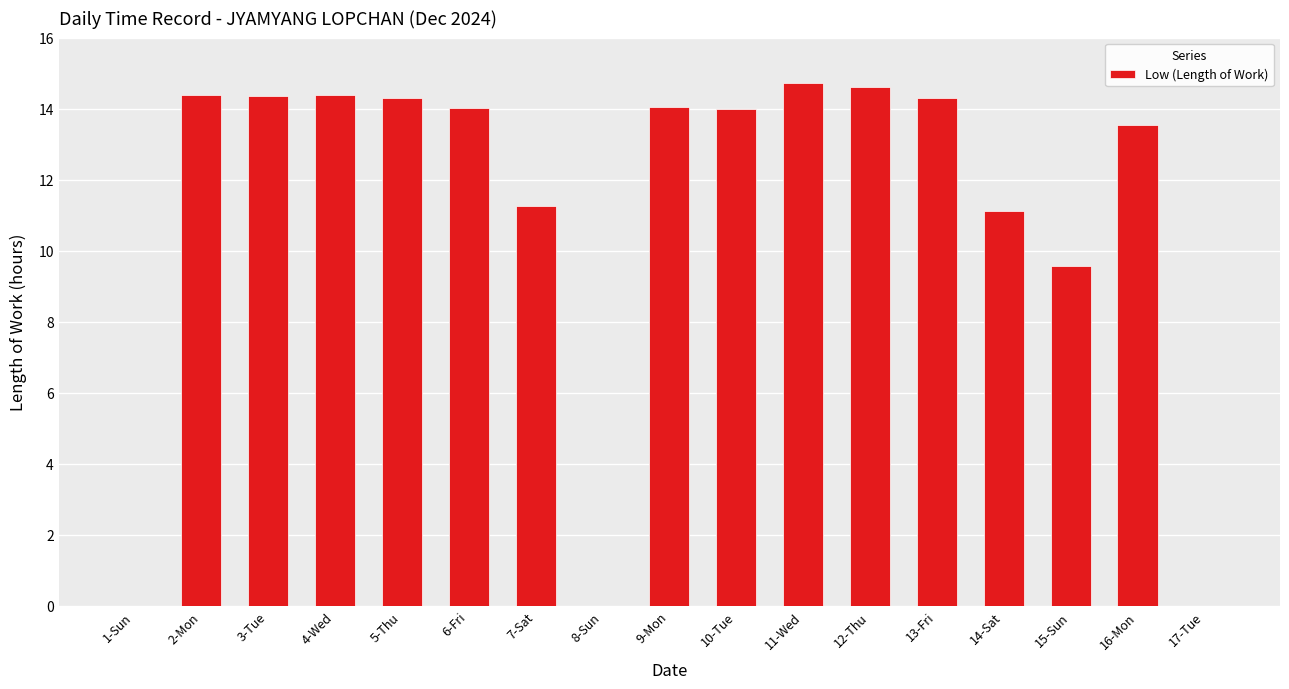

True or false: the data shows 4.4 at 9-Mon.

False